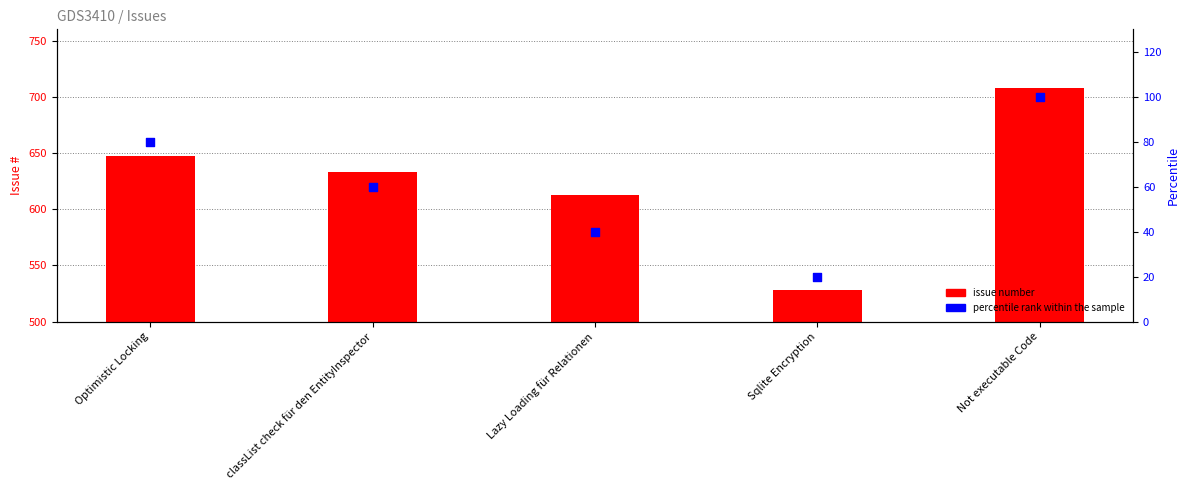

What is the total value across all series at classList check für den EntityInspector?

693